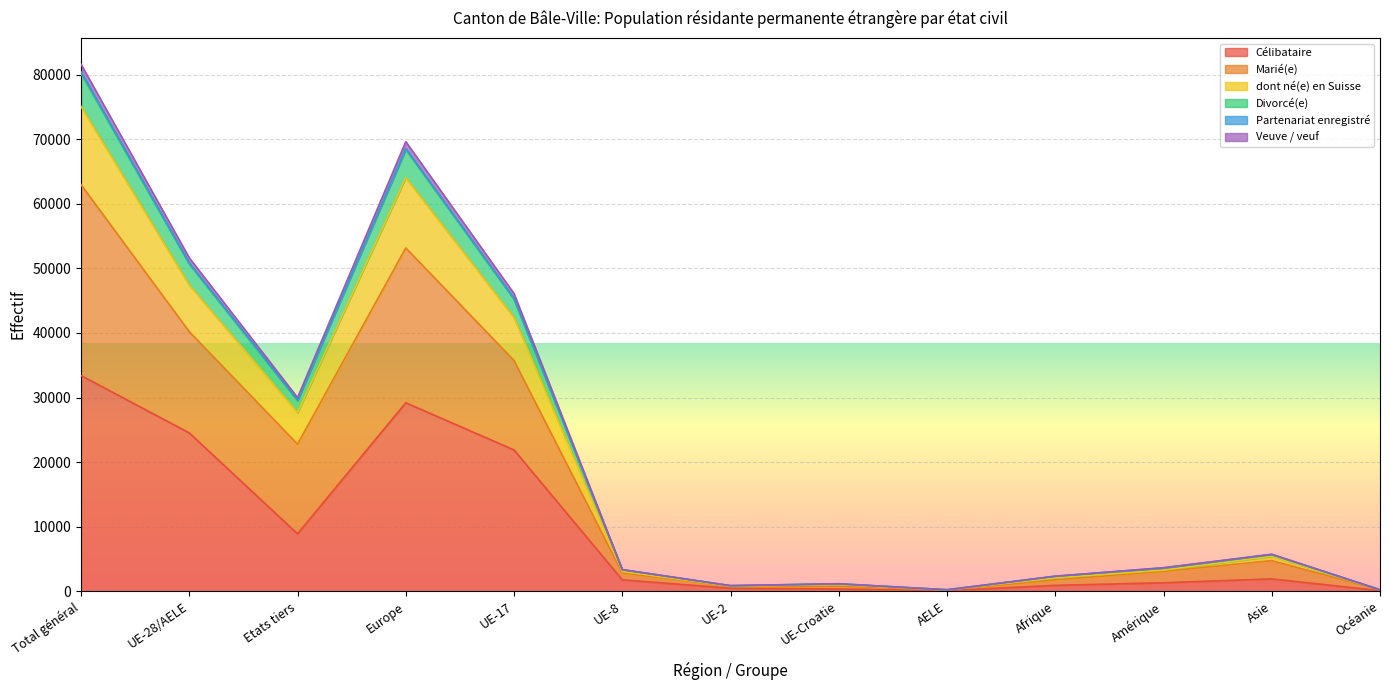

At which category is the sum across all series the highest?

Total général